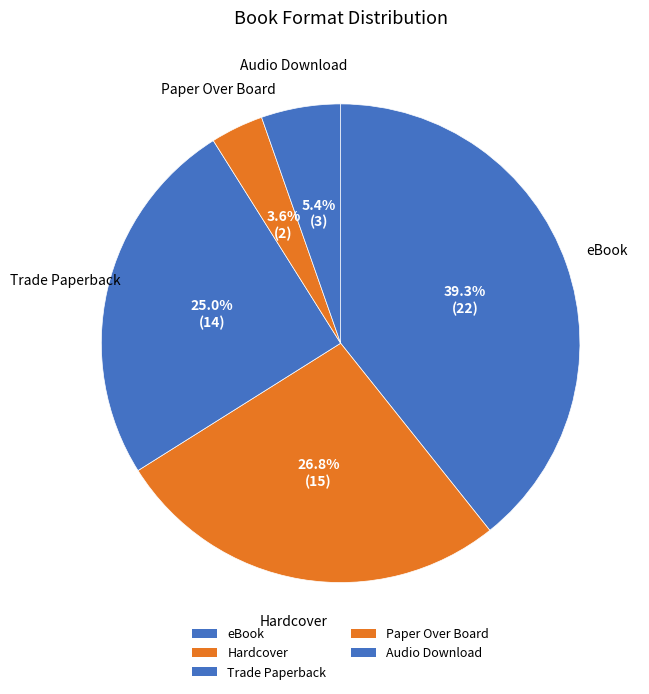

How many slices are in this pie chart?

5